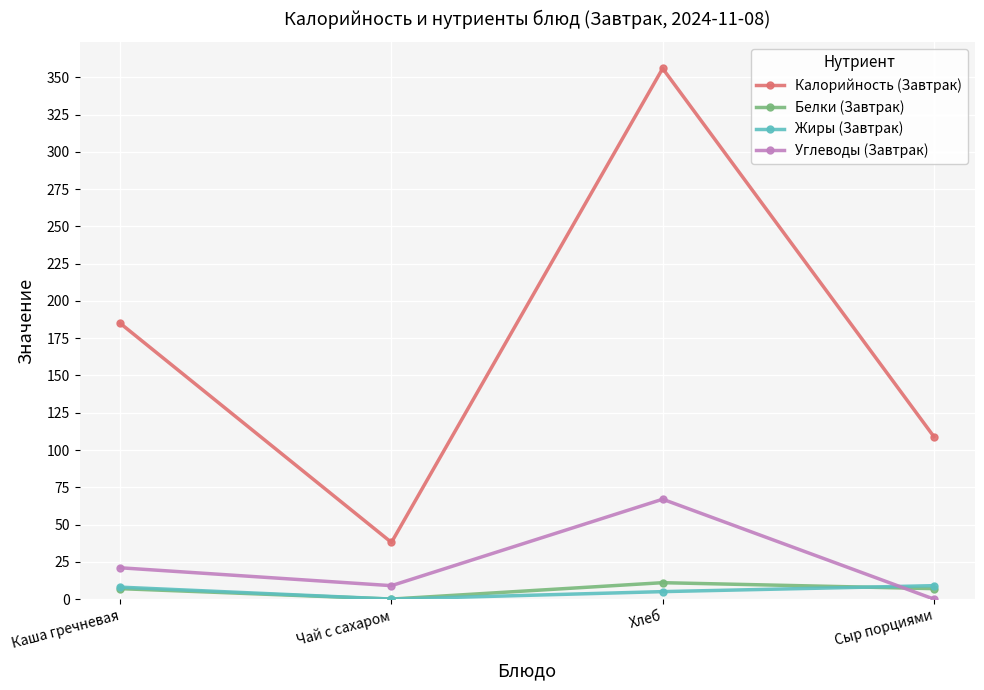

What is the label of the 1st point from the right?

Сыр порциями